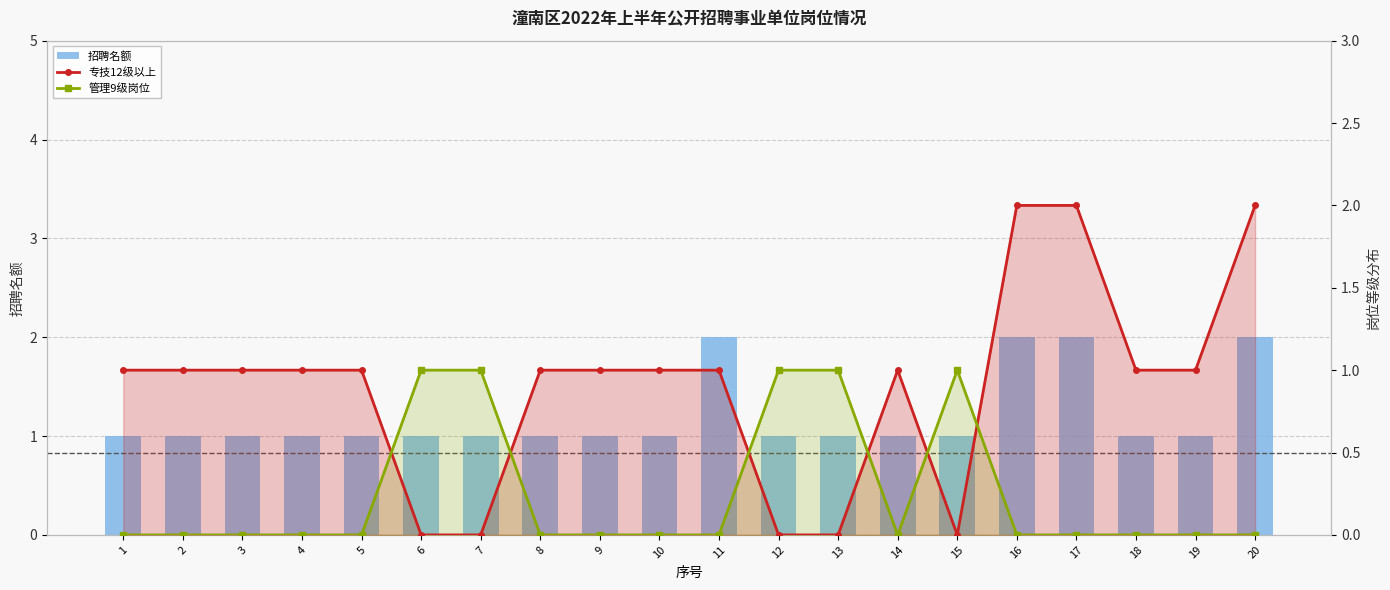

Read the 专技12级以上 value at 14.

1